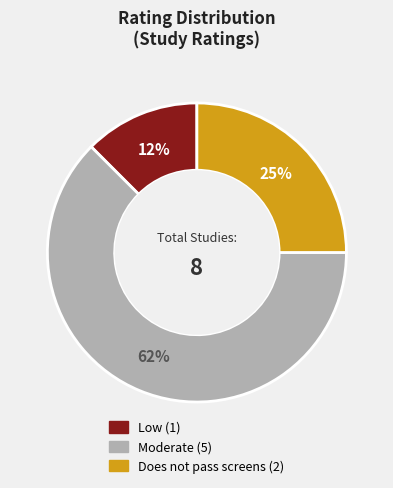

Is there a majority slice in this chart?

Yes